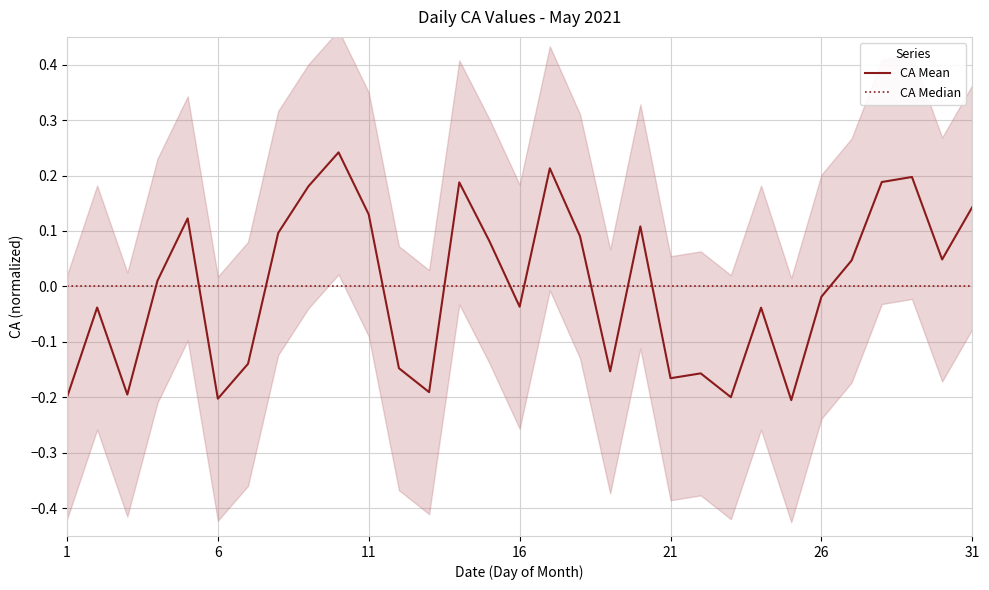

Which series changed the most between 13 and 19?

CA Mean